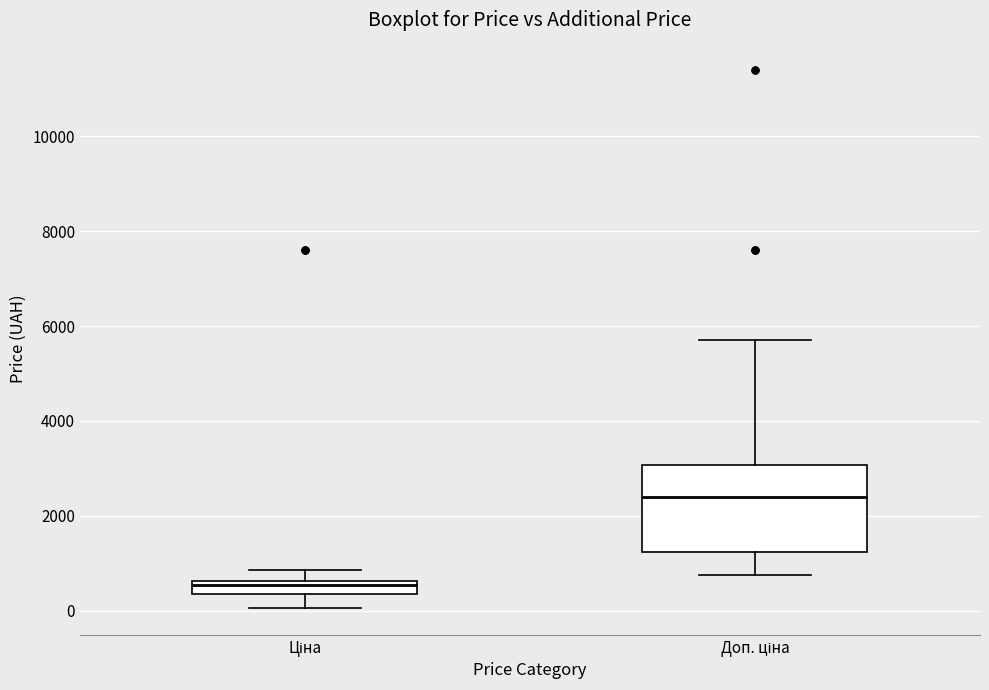

Which box has the lowest median line?

Ціна